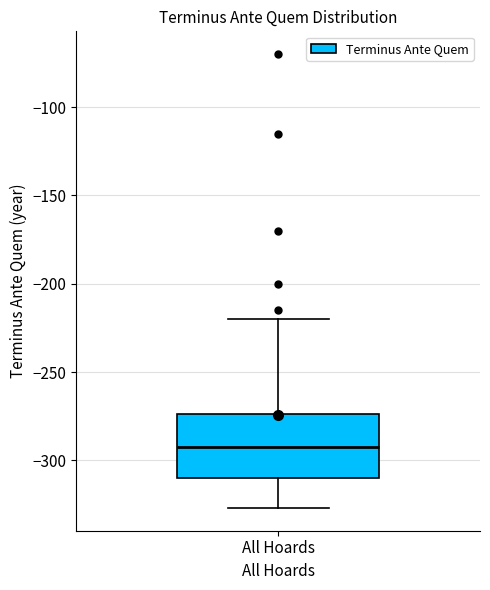

Transcribe this box plot: give where the median line is, the range the box spans, and where the two whiskers end, as read against the y-axis. The values are not printed on the chart, so give them approximately, as read against the axis.

median -290, box -310 to -275, whiskers -325 to -220